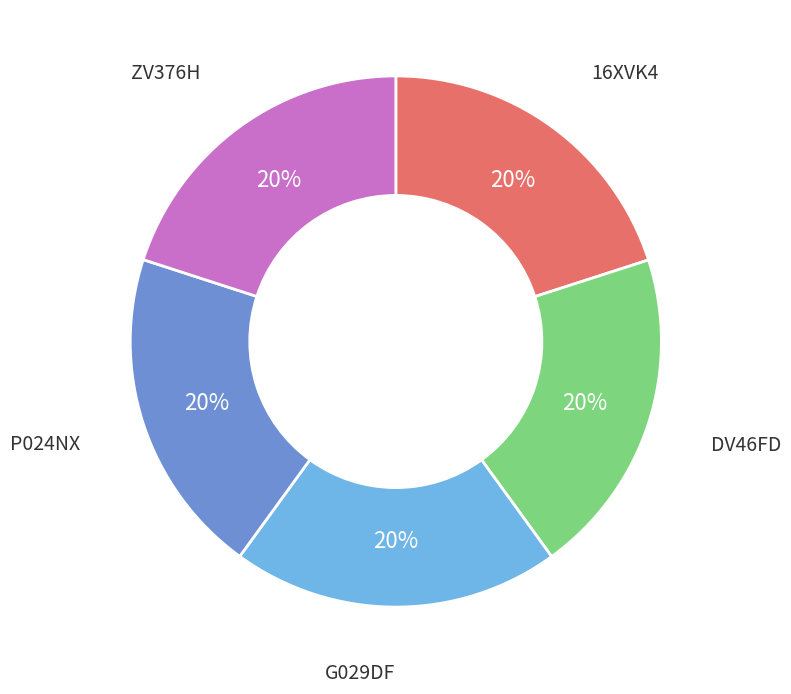

Is there any slice that represents more than half of the pie?

No